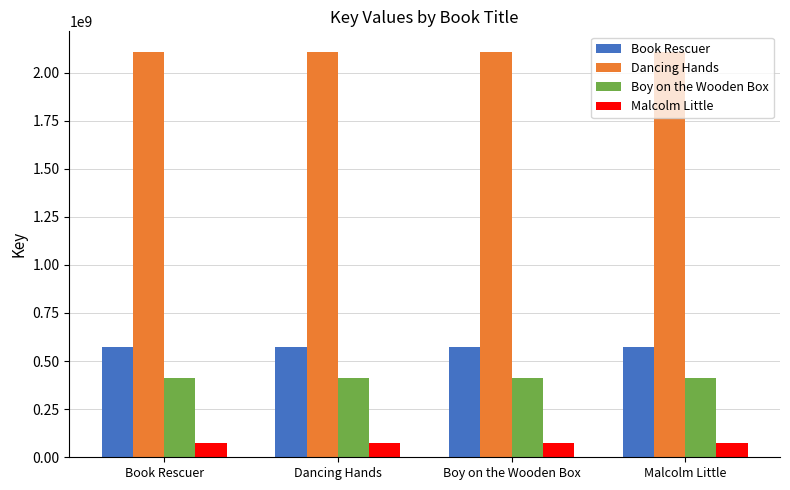

What is the highest value of the Dancing Hands series?

2108573648